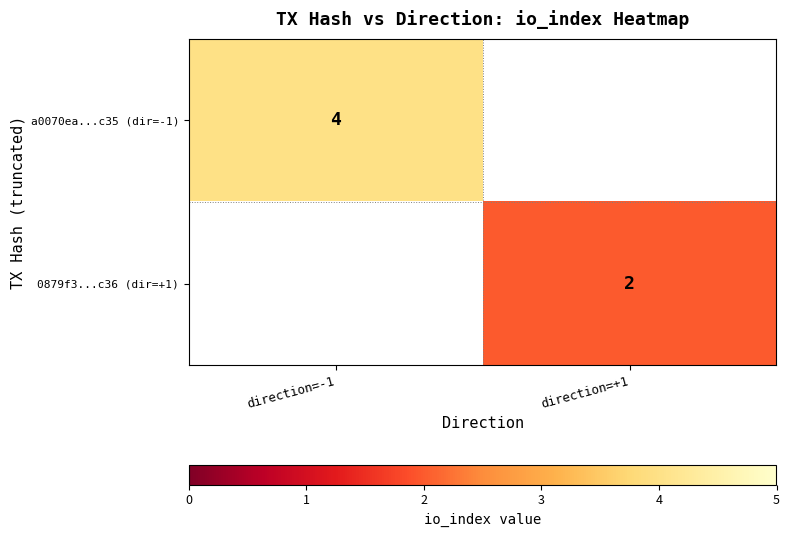

Is it true that a0070ea...c35 (dir=-1) equals 4 at direction=-1?

True